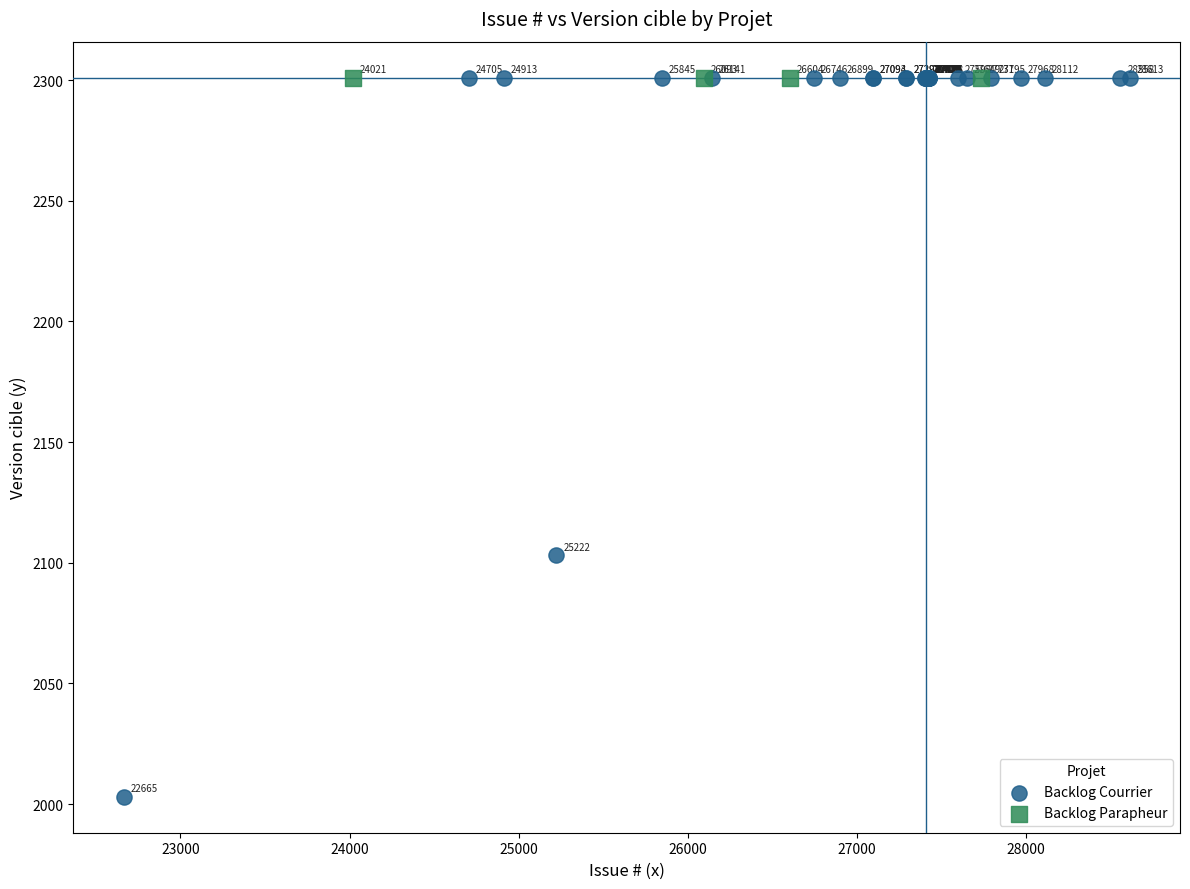

Which series reaches the minimum Y coordinate?

Backlog Courrier